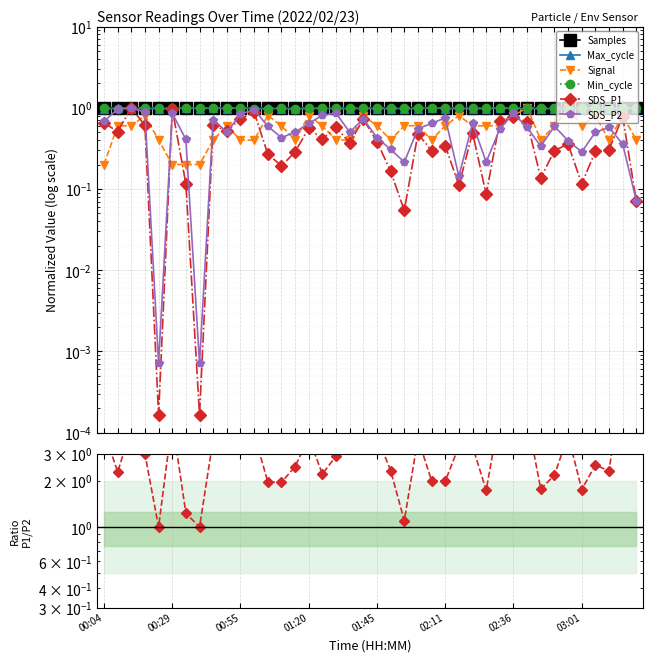

At which label is Signal closest to 0?

00:04